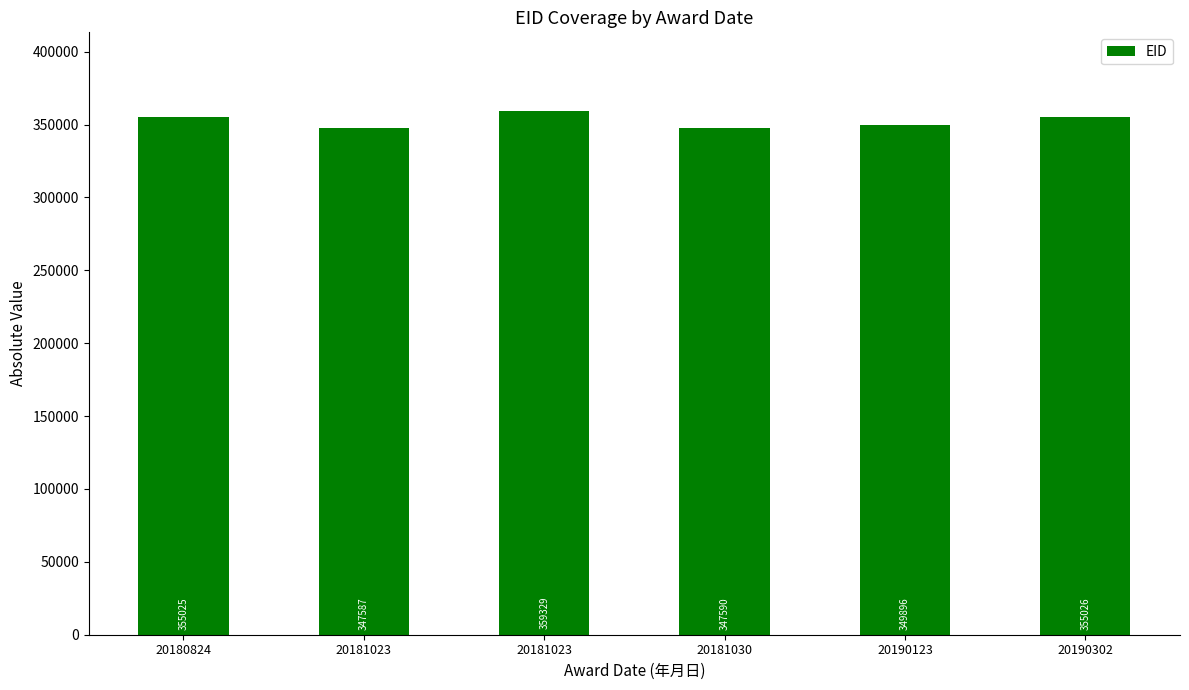

Approximately how many times larger is the value at 20190123 compared to 20190302?

1.0